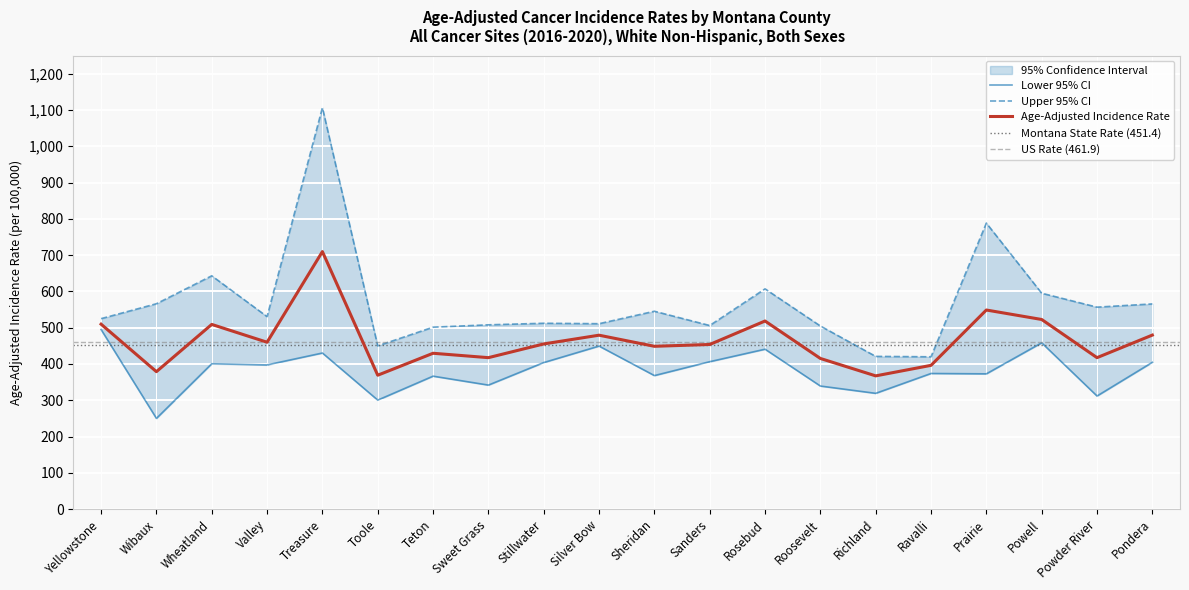

How many interior local peaks does the Upper 95% CI series have?

6